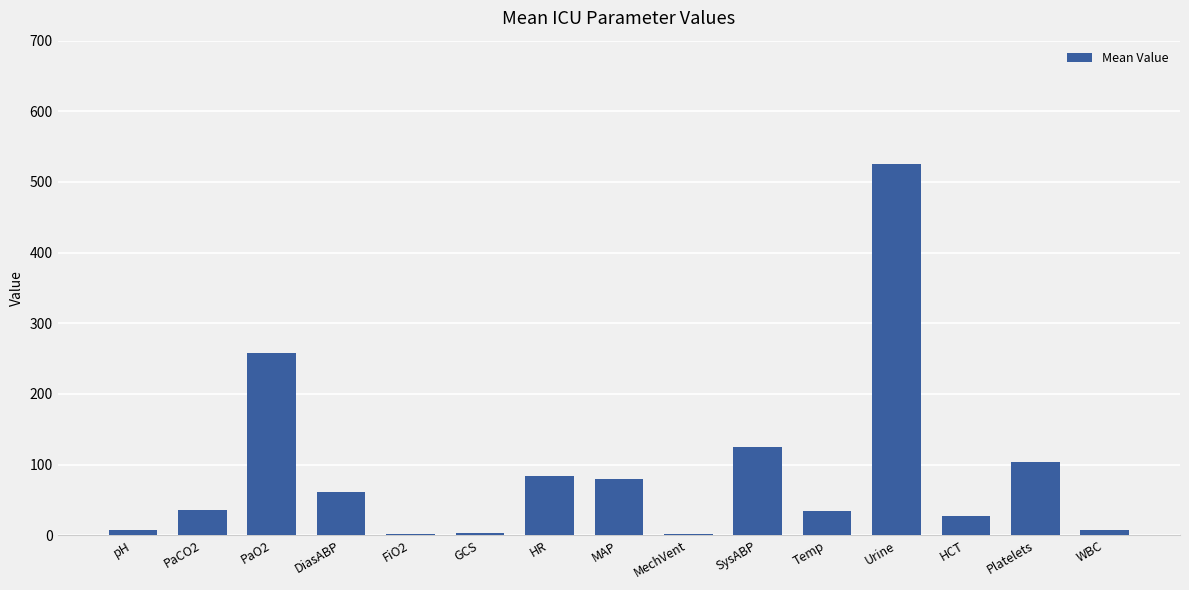

The value at HR is 84.0. True or false?

True